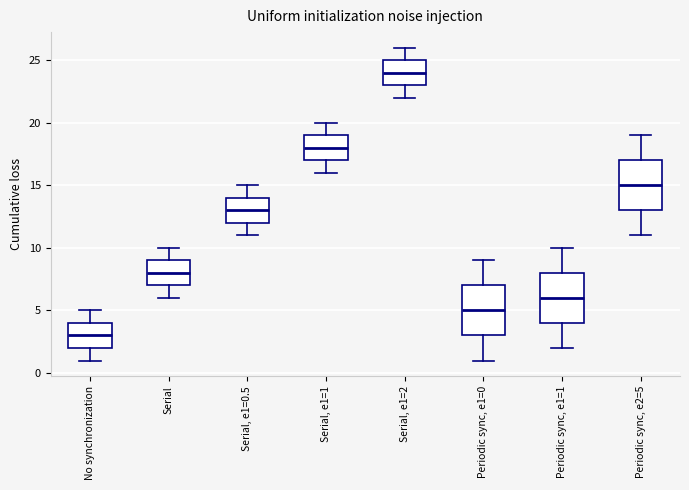

Reading left to right, read every box against the y-axis: the position of its median line, the range the box covers, and the ends of its whiskers. The values are not printed on the chart, so give them approximately, as read against the axis.

No synchronization: median 3, box 2 to 4, whiskers 1 to 5
Serial: median 8, box 7 to 9, whiskers 6 to 10
Serial, e1=0.5: median 13, box 12 to 14, whiskers 11 to 15
Serial, e1=1: median 18, box 17 to 19, whiskers 16 to 20
Serial, e1=2: median 24, box 23 to 25, whiskers 22 to 26
Periodic sync, e1=0: median 5, box 3 to 7, whiskers 1 to 9
Periodic sync, e1=1: median 6, box 4 to 8, whiskers 2 to 10
Periodic sync, e2=5: median 15, box 13 to 17, whiskers 11 to 19